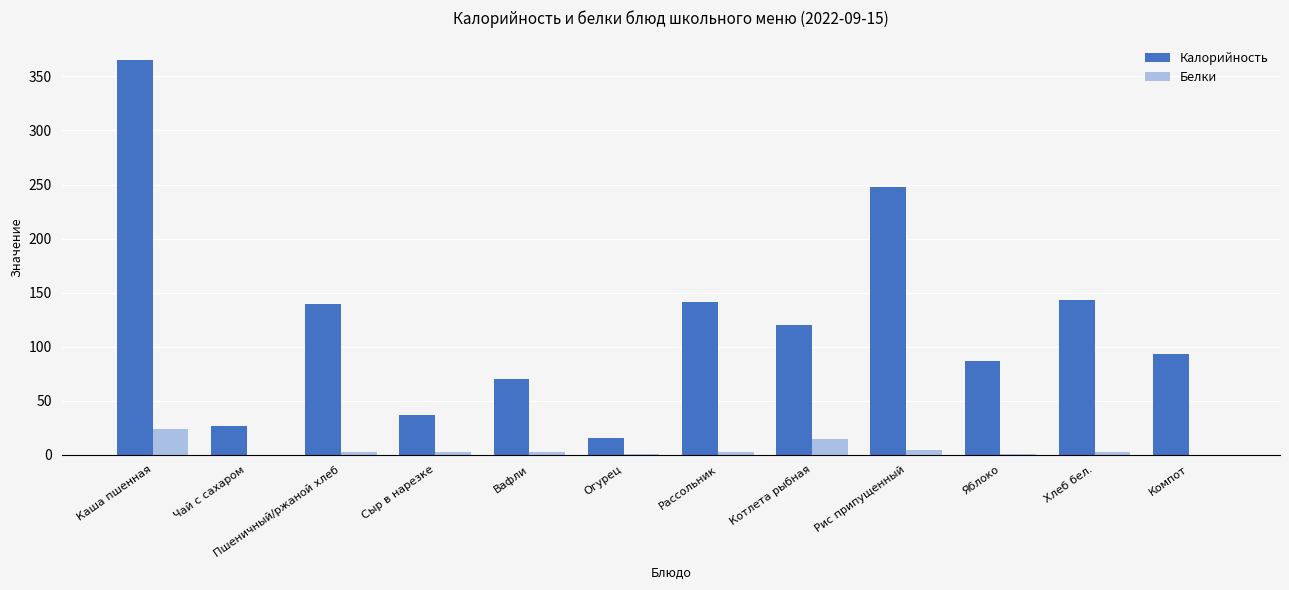

Is the value of Белки at Хлеб бел. greater than the value of Калорийность at Рассольник?

No